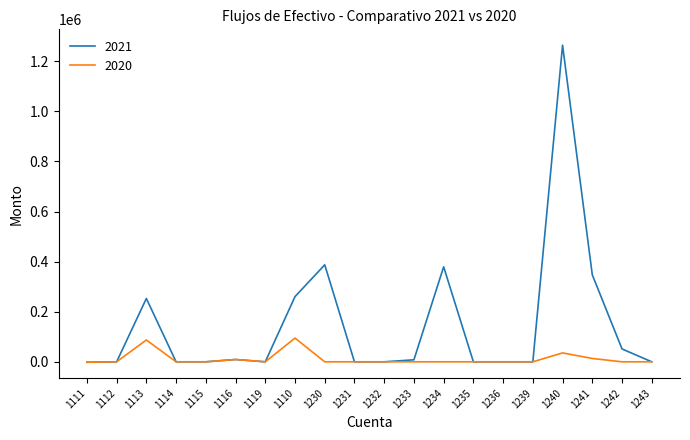

At which label is 2020 closest to 46455?

1240